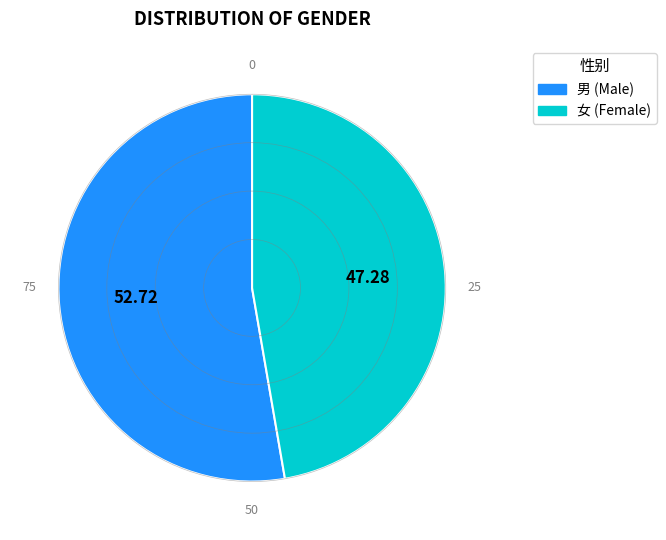

Rank the categories by value from lowest to highest.

女, 男